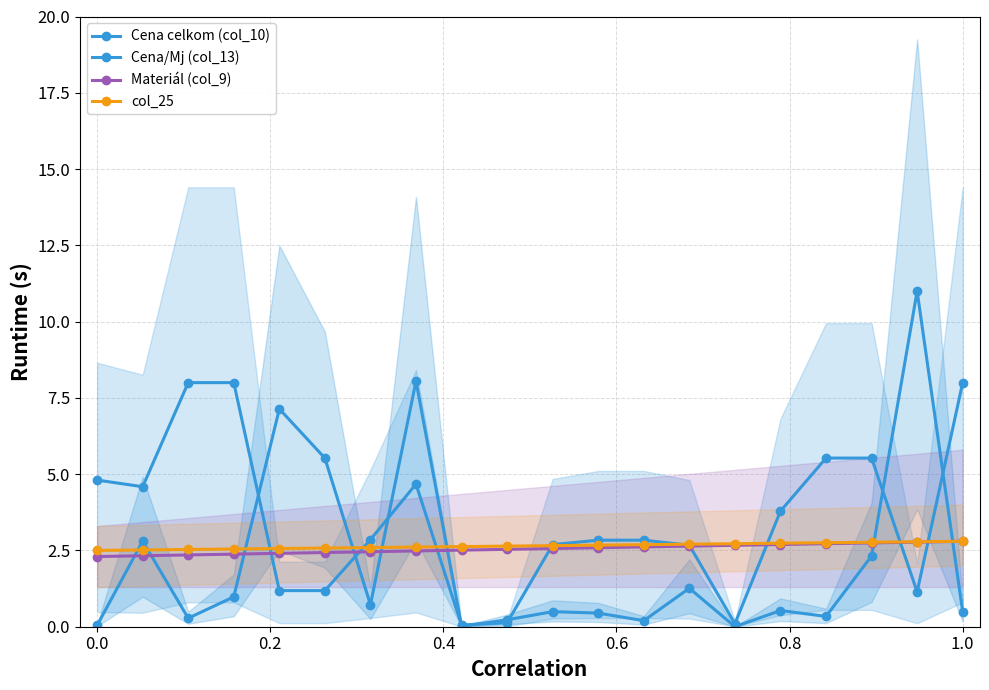

How many values in the Cena/Mj (col_13) series exceed 2?

14